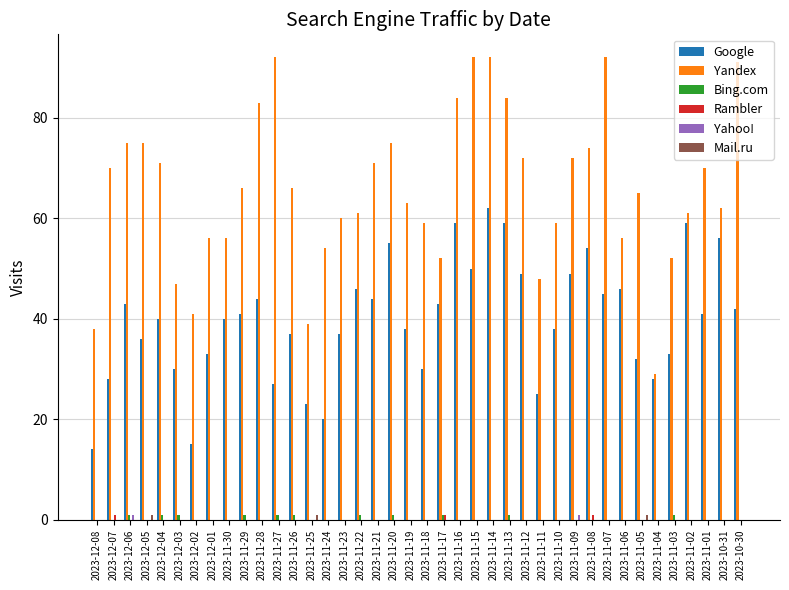

At which category is the sum across all series the highest?

2023-11-14